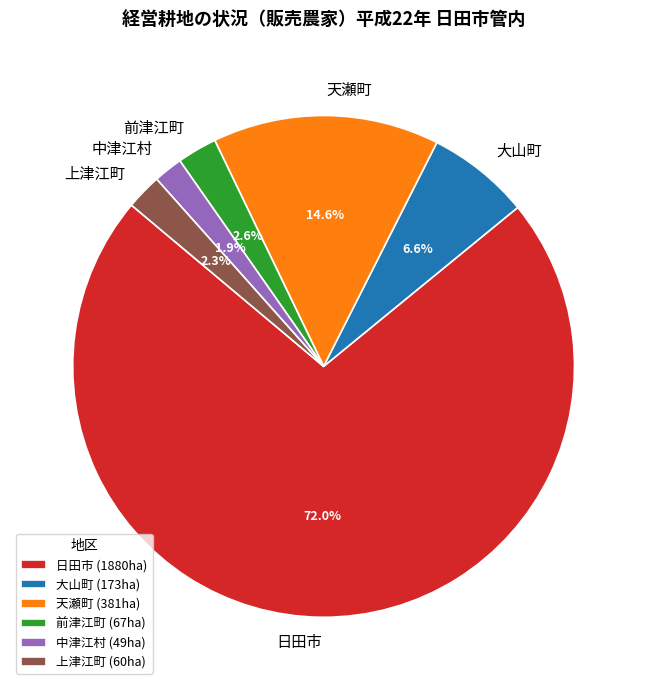

What percentage do 天瀬町 and 中津江村 together represent?

16.5%